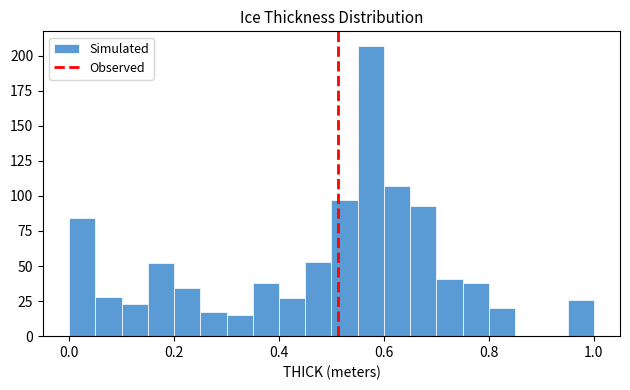

Around what value on the x-axis is the tallest bar? Give the approximate position of its centre, as read against the axis.

0.58